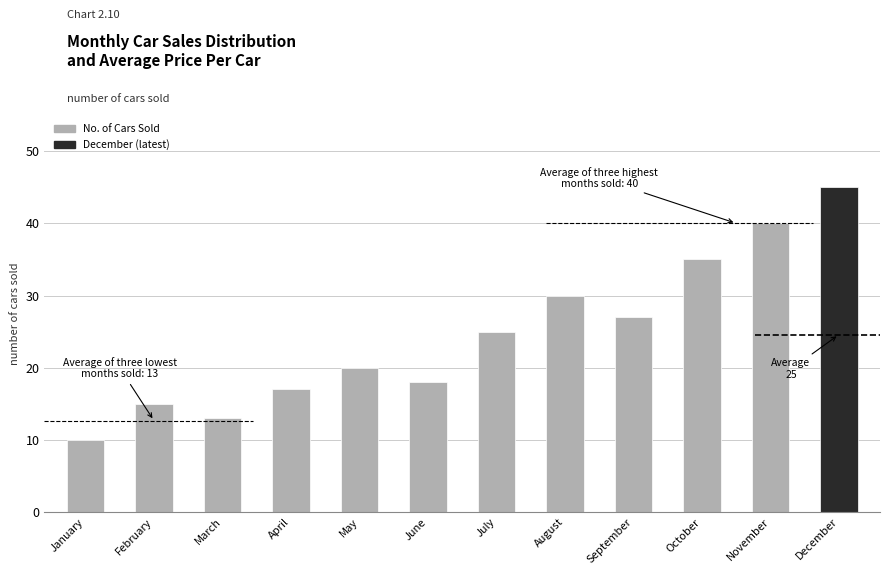

Are the bars horizontal?

No